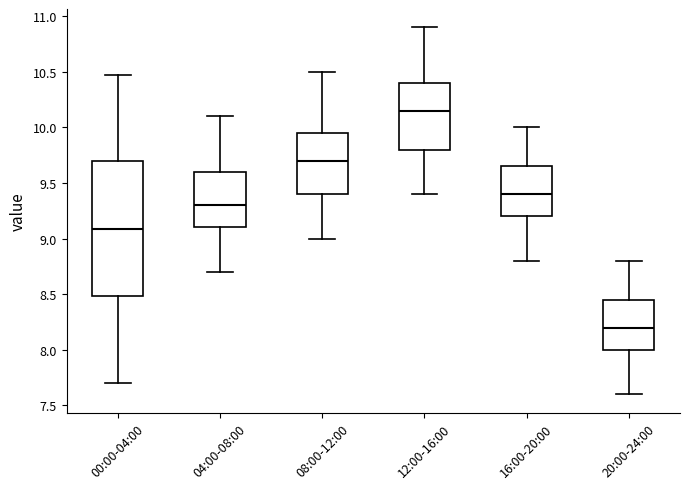

Which box's median line is the lowest?

20:00-24:00